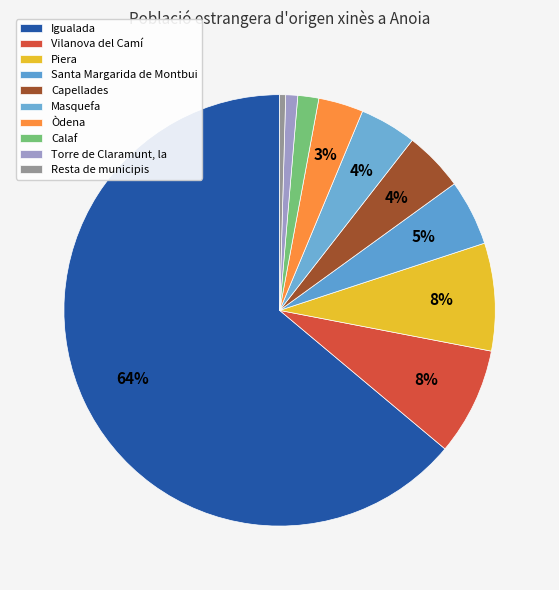

To the nearest percent, what portion does Santa Margarida de Montbui represent?

5%